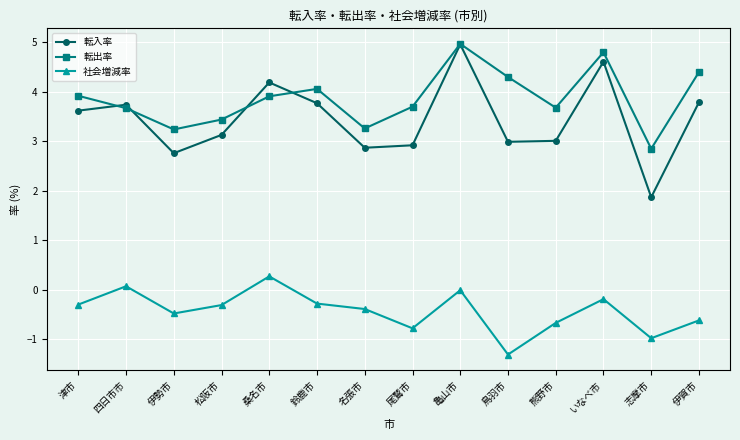

Is it true that 転入率 equals 2.9 at 尾鷲市?

True